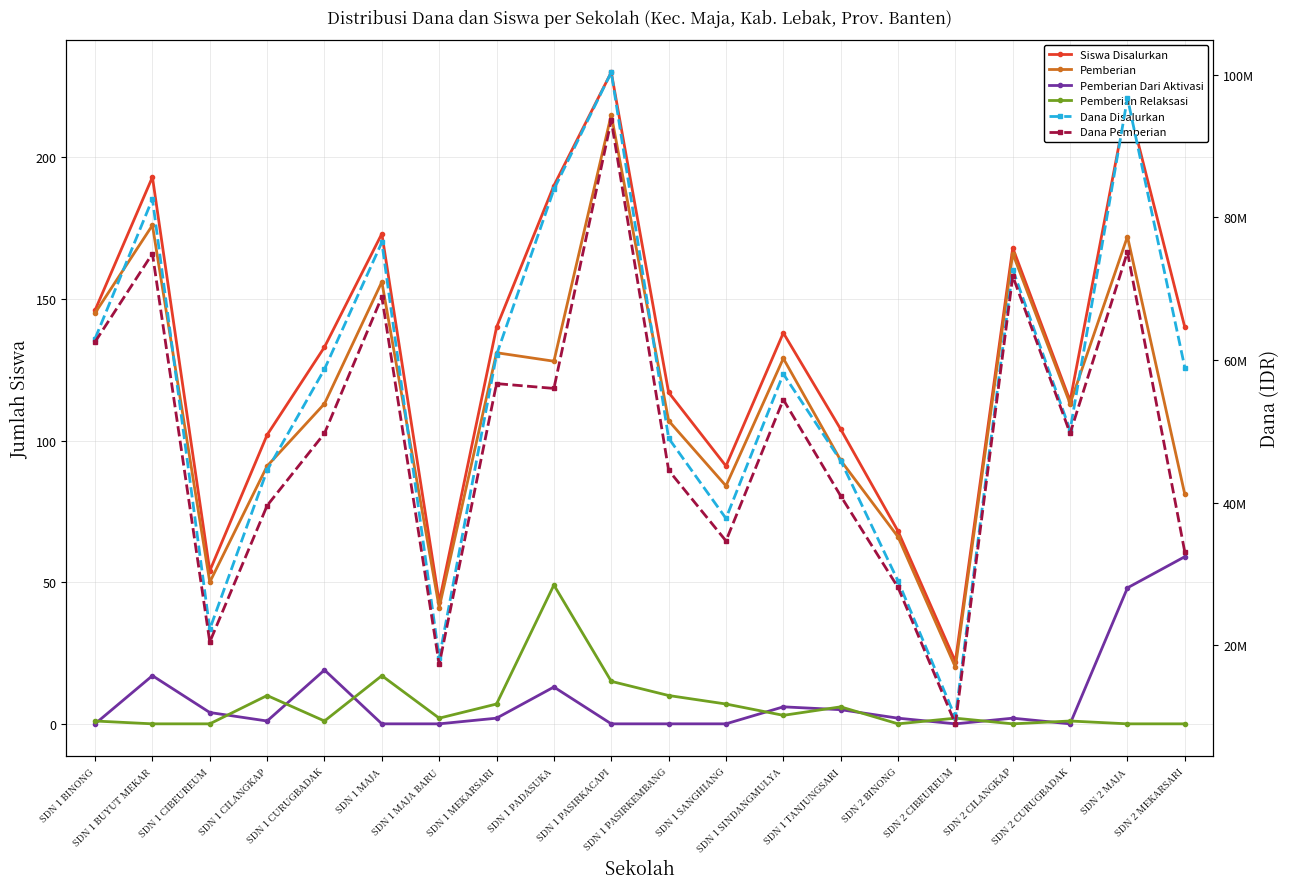

What value does the Pemberian series have at SDN 1 PASIRKACAPI, to the nearest 10?

220